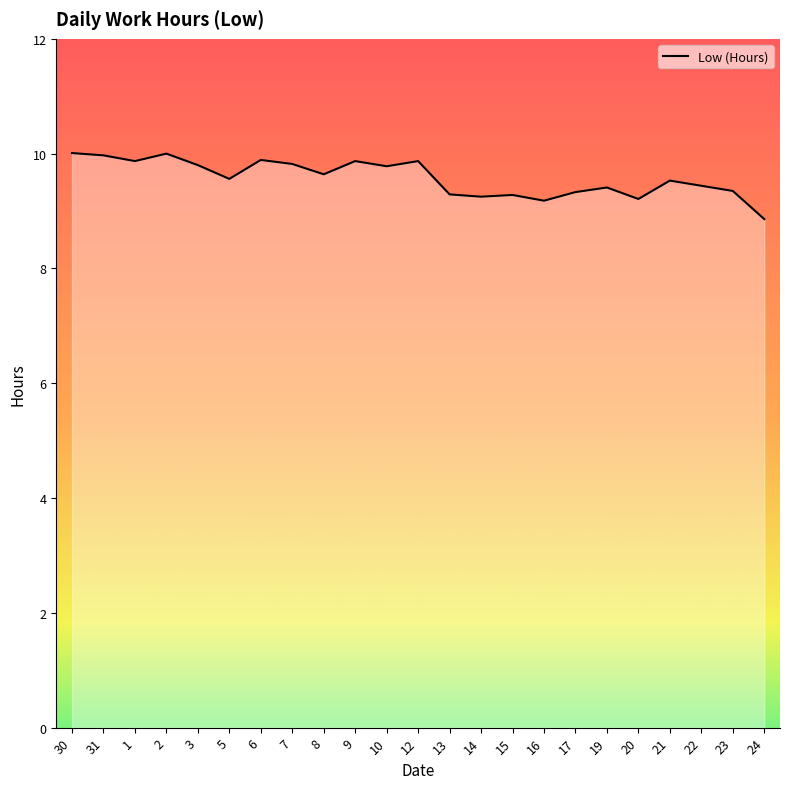

What position from the left is 13?

13